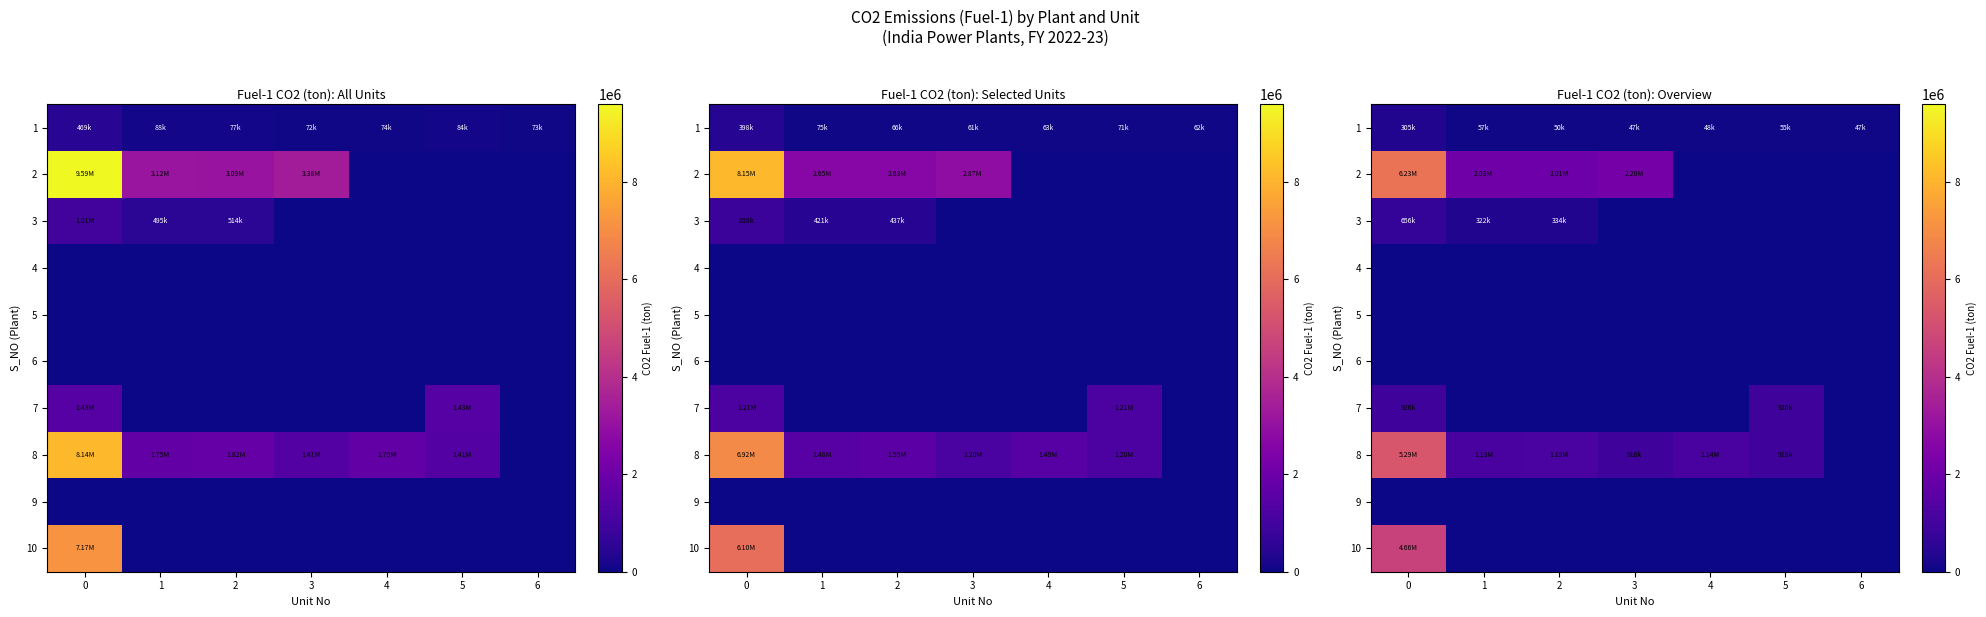

What is the difference between the highest and lowest values at 2?

2011436.4